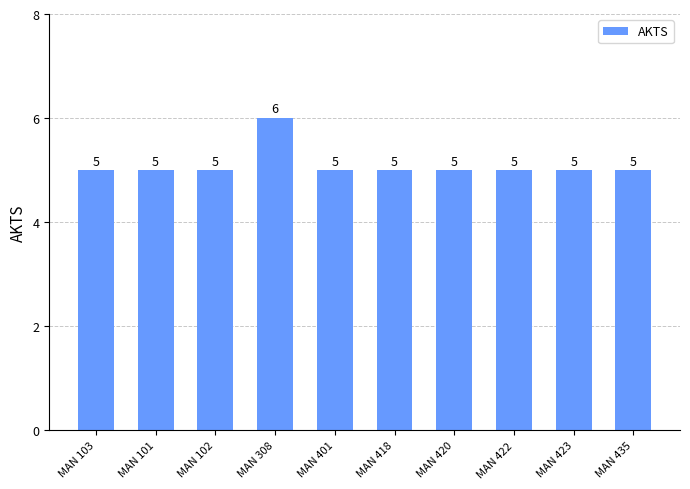

What is the smallest value displayed?

5